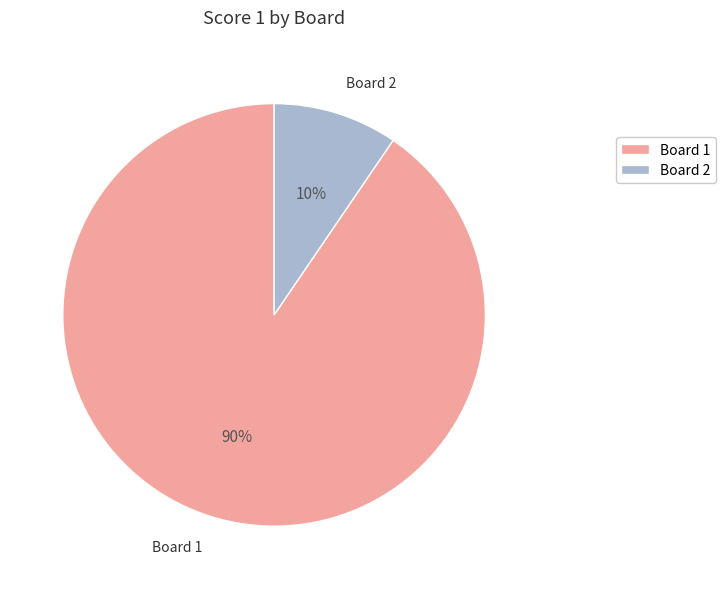

Which slice represents more than half of the pie?

Board 1